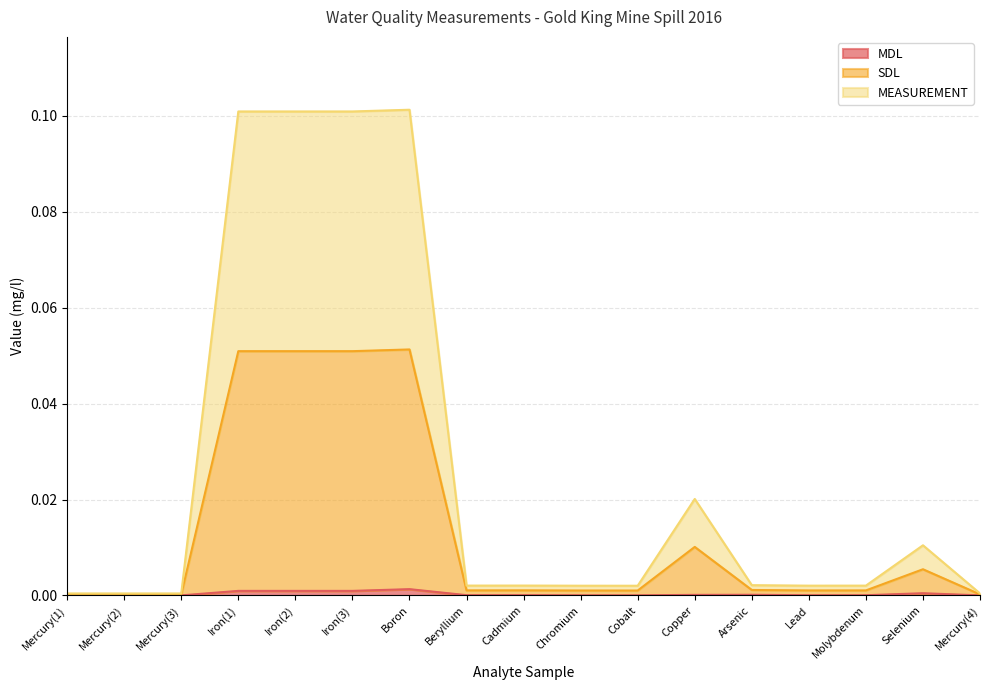

Where is MDL nearest to the value 0?

Mercury(1)